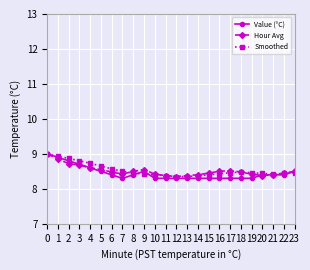

Read the Smoothed value at 15.

8.4